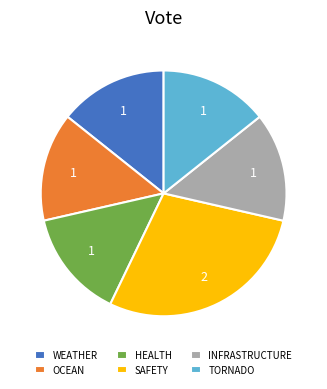

True or false: WEATHER accounts for 1% of the total.

False